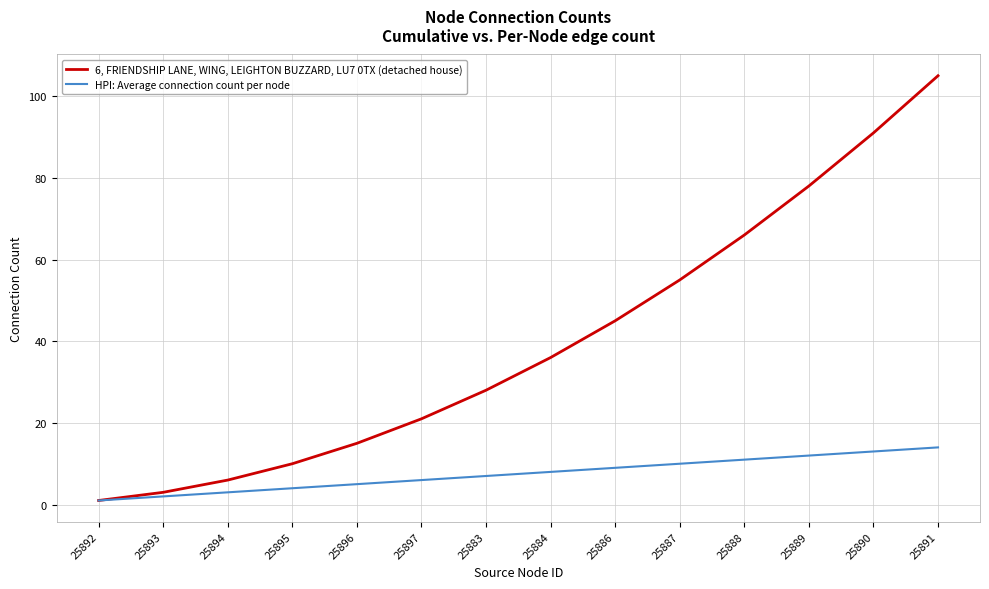

What is the greatest value displayed?

105